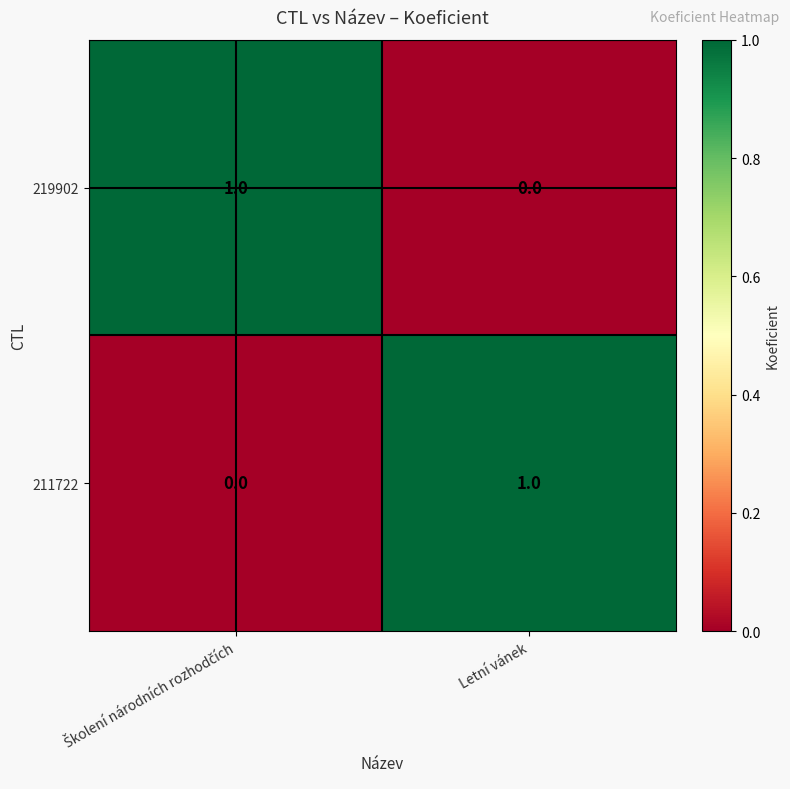

At how many categories does at least one series exceed 0?

2